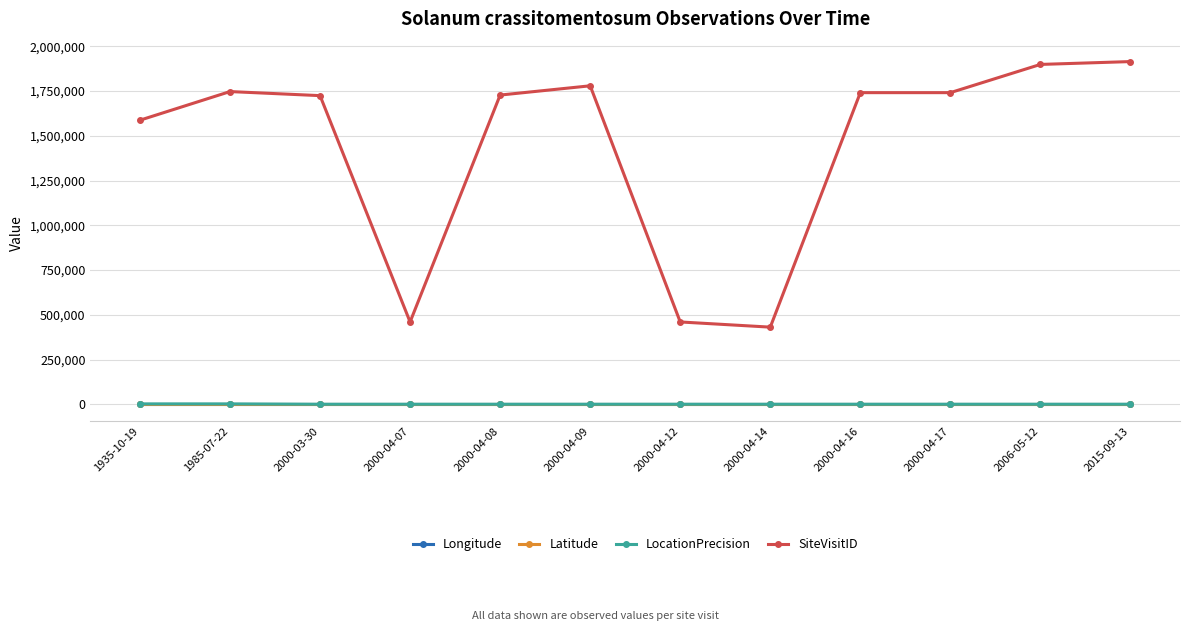

True or false: LocationPrecision has a value of 100.0 at 2000-03-30.

True